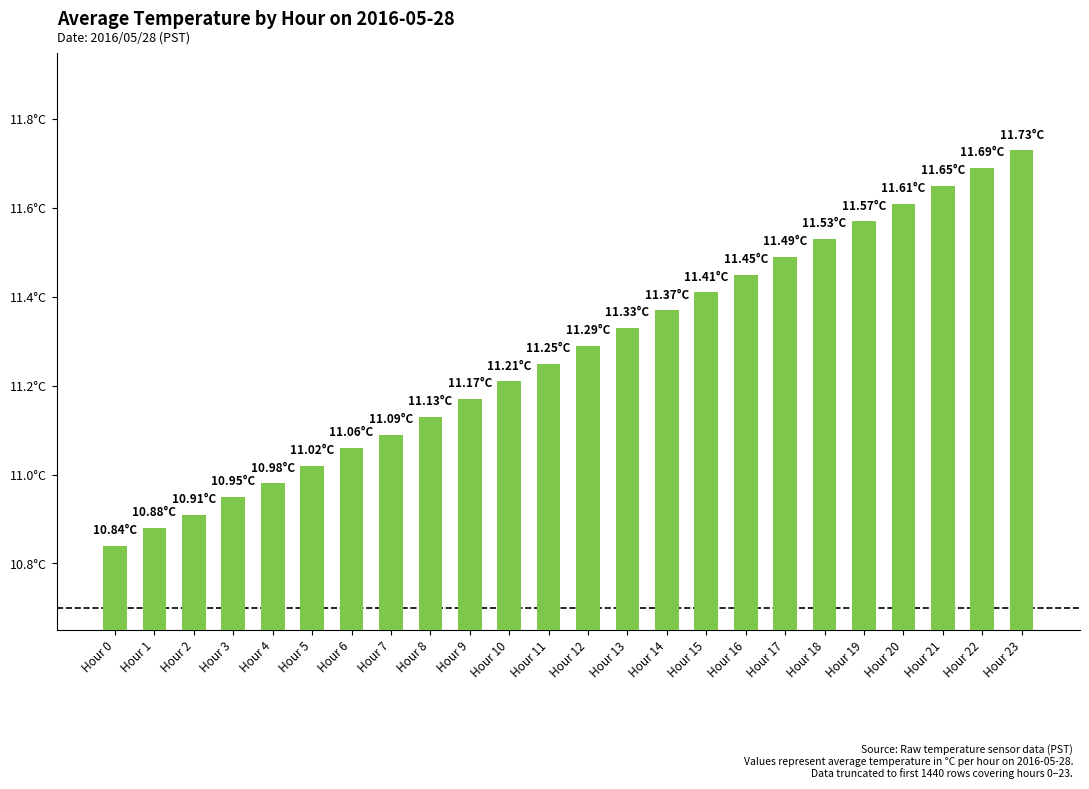

List the labels in order of value, largest first.

Hour 23, Hour 22, Hour 21, Hour 20, Hour 19, Hour 18, Hour 17, Hour 16, Hour 15, Hour 14, Hour 13, Hour 12, Hour 11, Hour 10, Hour 9, Hour 8, Hour 7, Hour 6, Hour 5, Hour 4, Hour 3, Hour 2, Hour 1, Hour 0